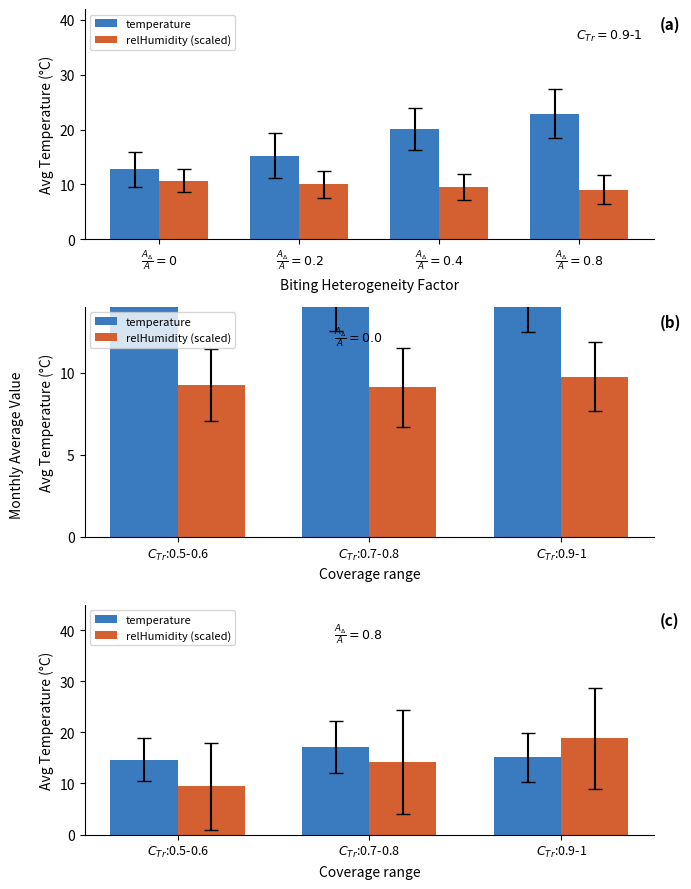

Between $C_{Tr}$:0.5-0.6 and $C_{Tr}$:0.9-1, which is larger?

$C_{Tr}$:0.9-1